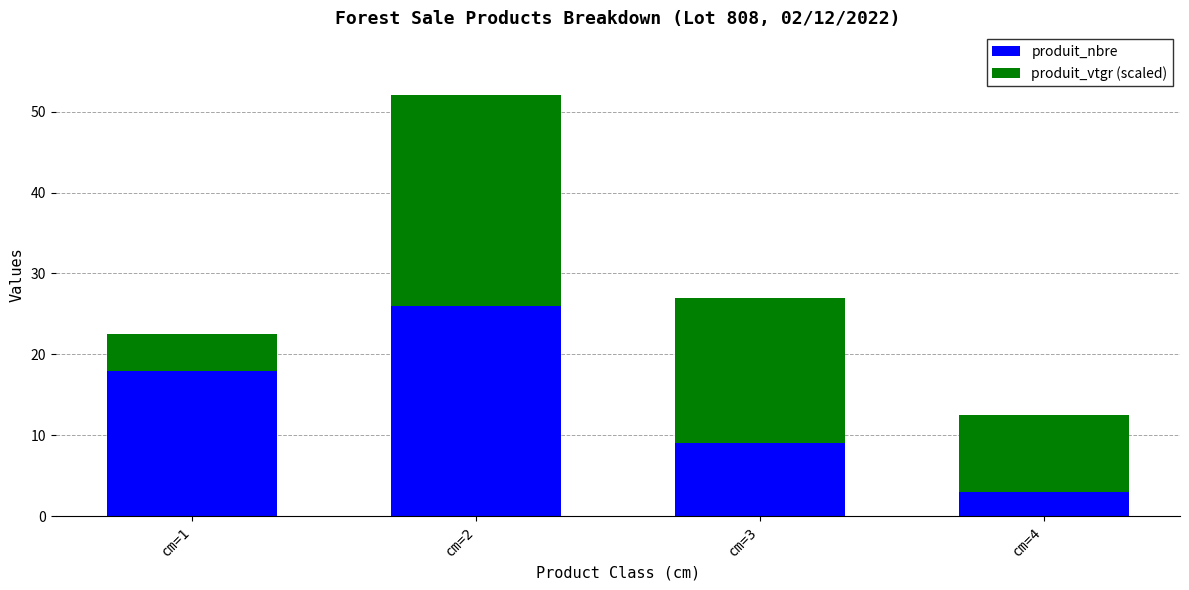

What is the value of the produit_nbre bar at the 3rd from the left?

9.0